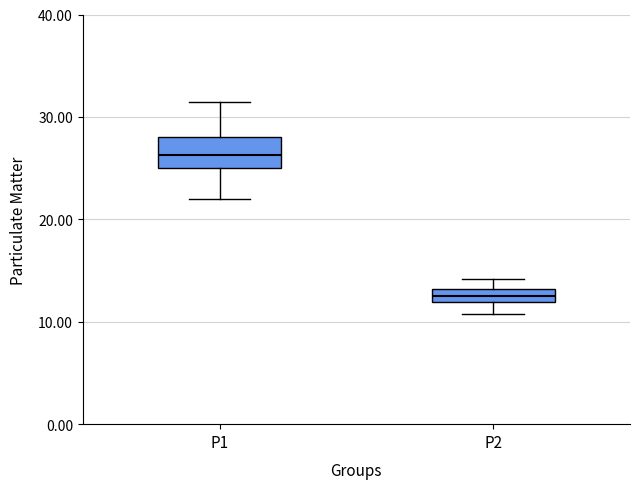

Comparing the boxes themselves (not the whiskers), which one is the tallest?

P1